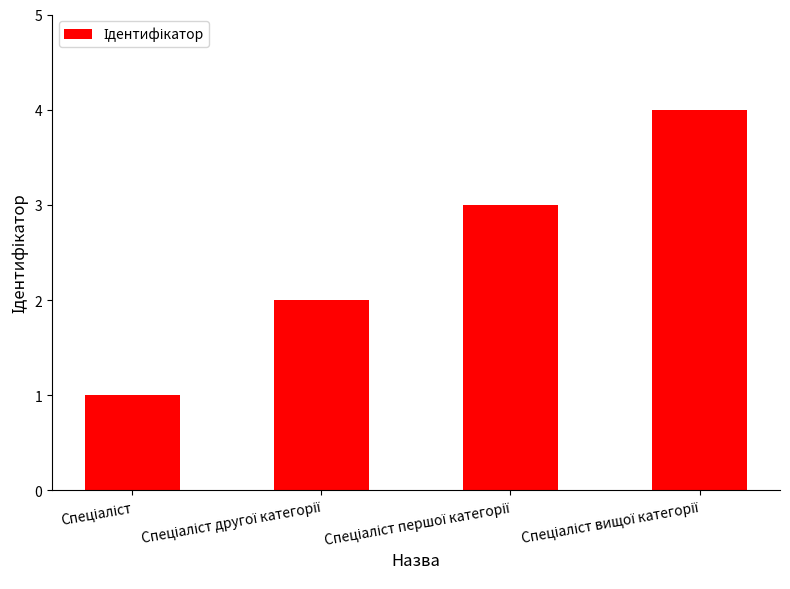

What is the maximum value shown in the chart?

4